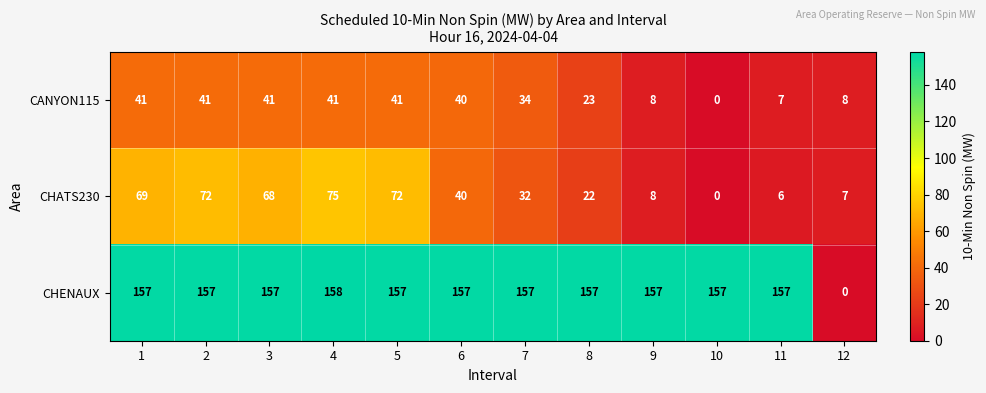

What is the difference between the maximum and minimum values in the CHATS230 series?

75